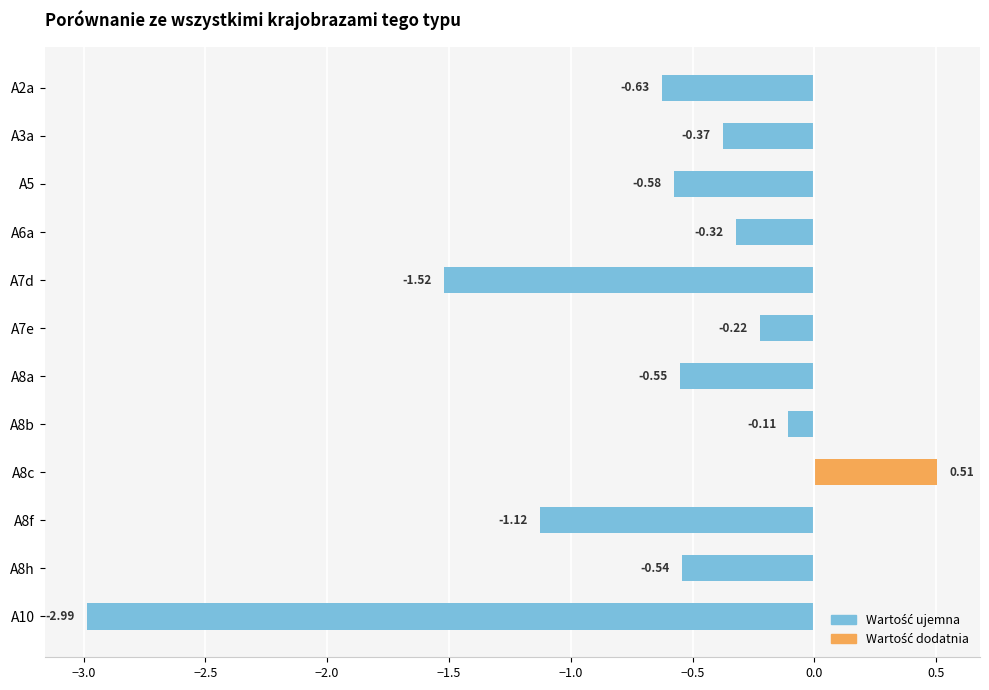

What is the average value?

-0.7